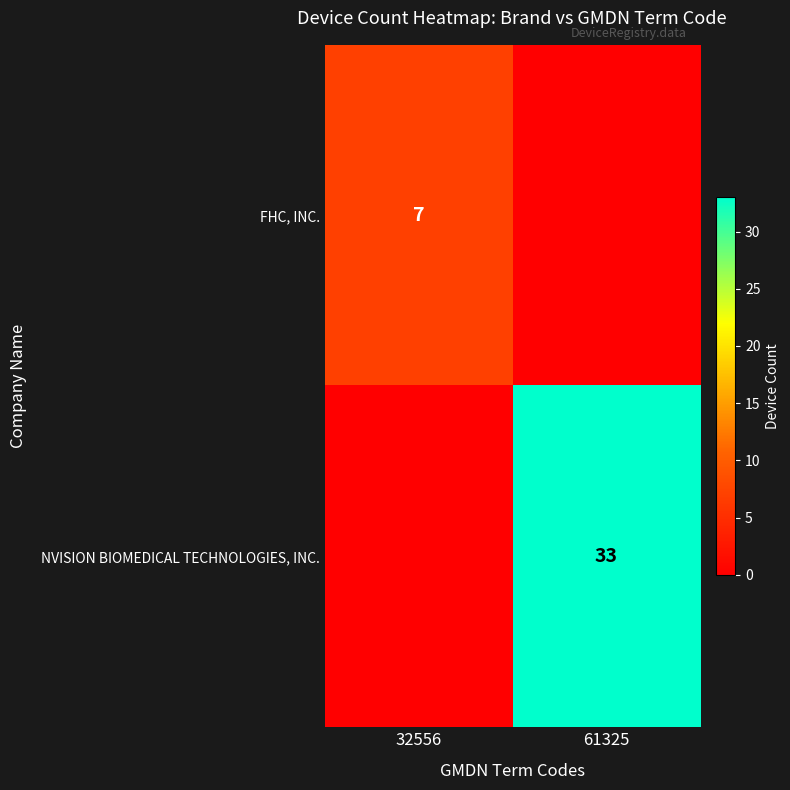

Is the value of FHC, INC. at 32556 greater than the value of NVISION BIOMEDICAL TECHNOLOGIES, INC. at 61325?

No